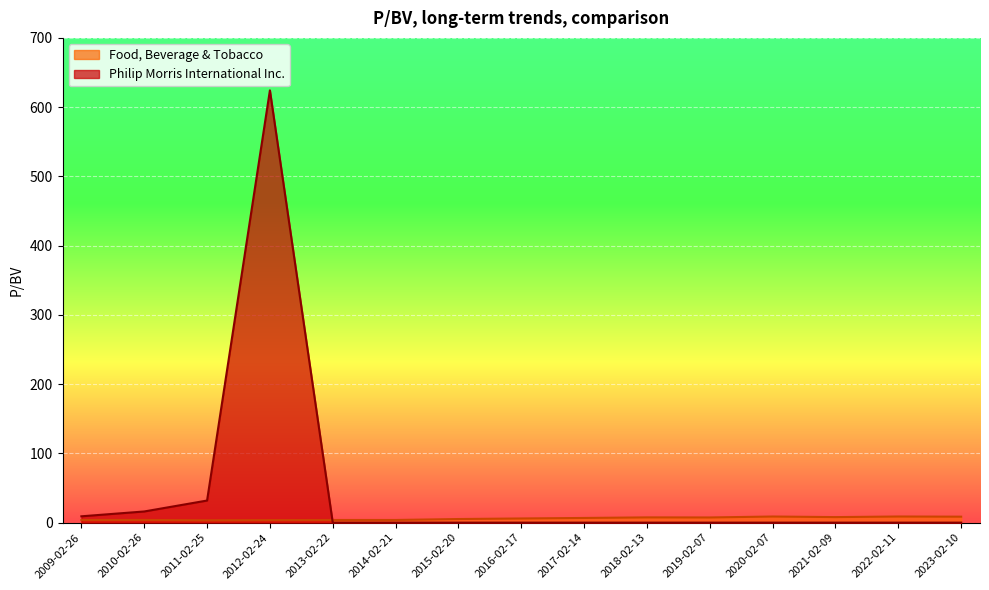

What are all the series names shown in the legend?

Philip Morris International Inc., Food, Beverage & Tobacco